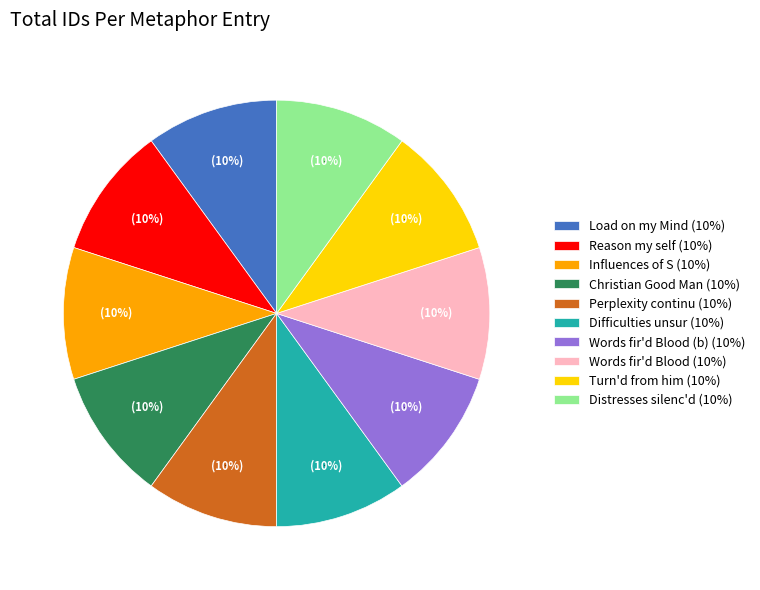

What portion of the pie excludes 11279?

90.0%